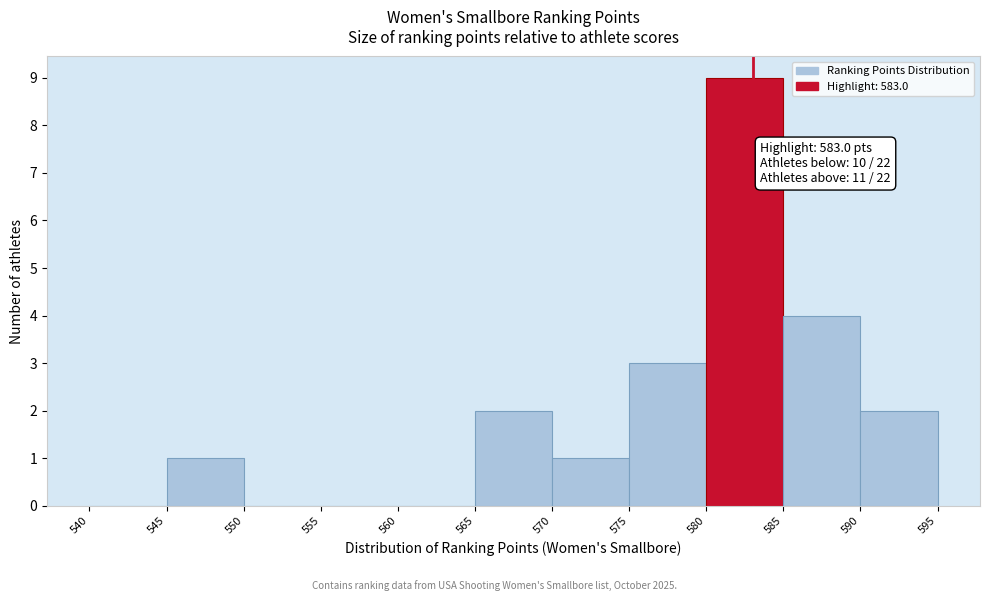

Over which range of the x-axis is the bar tallest?

580 to 585